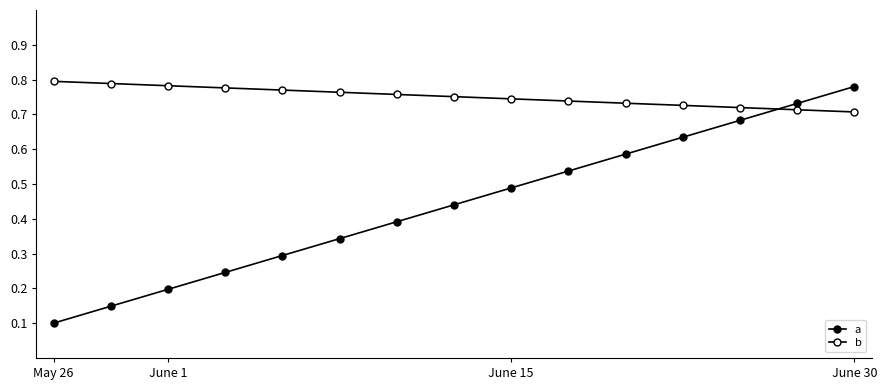

Is this an area chart (filled region under the line)?

No